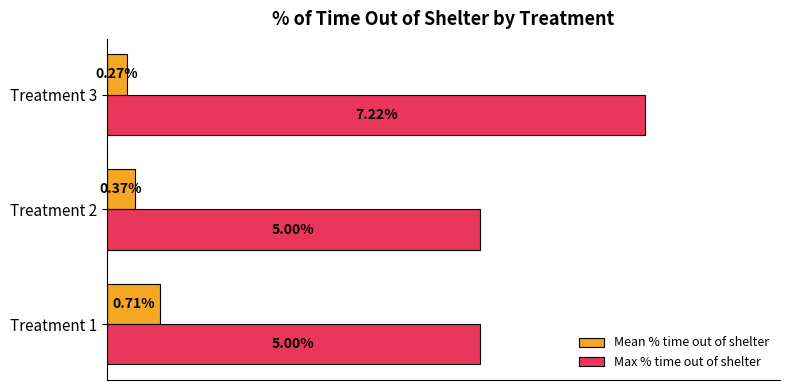

Which series changed the most between Treatment 1 and Treatment 3?

Max % time out of shelter